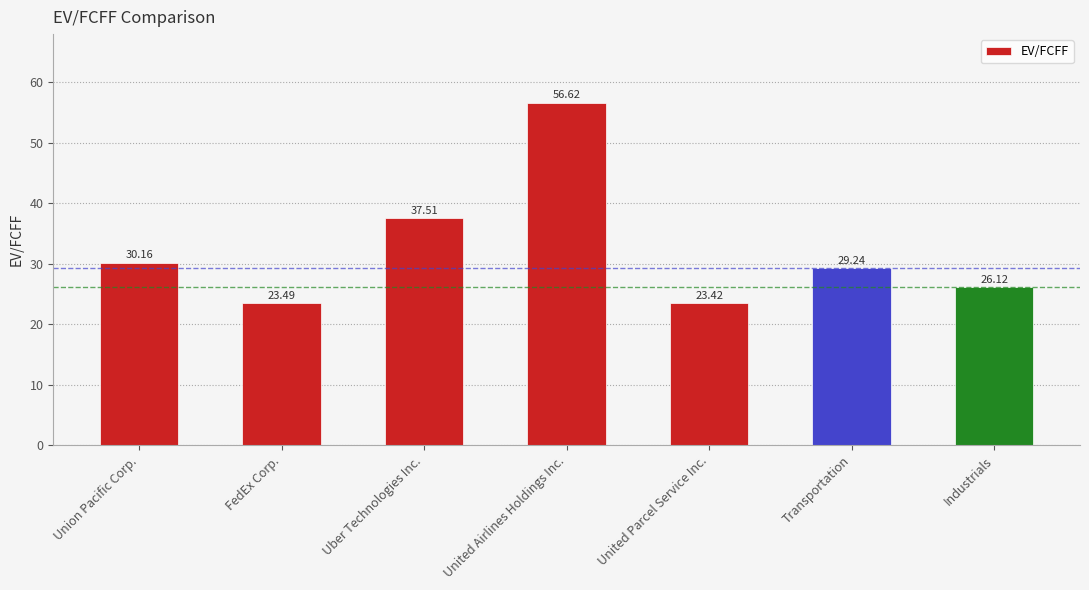

True or false: the data shows 37.5 at Uber Technologies Inc..

True